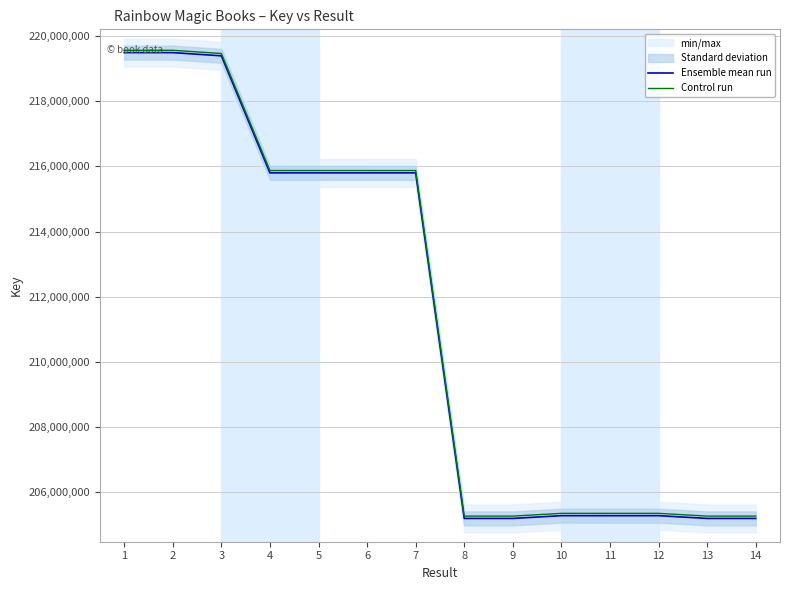

At which label does Control run first exceed 215873508?

1